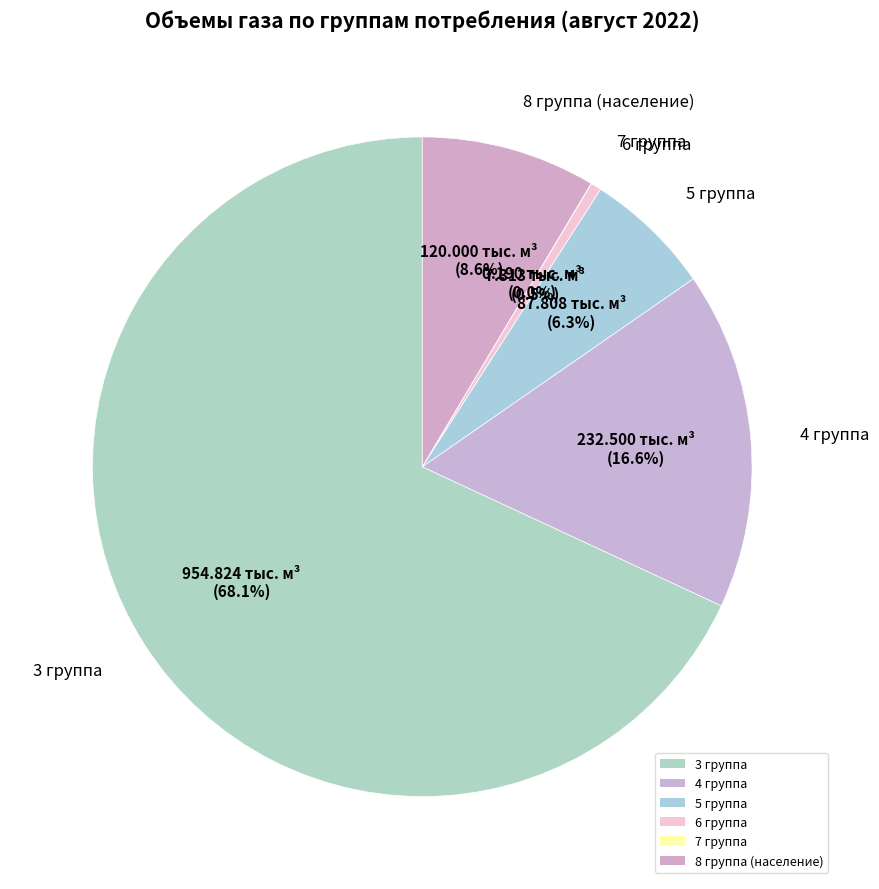

What percentage is the 5 группа slice, to the nearest percent?

6%